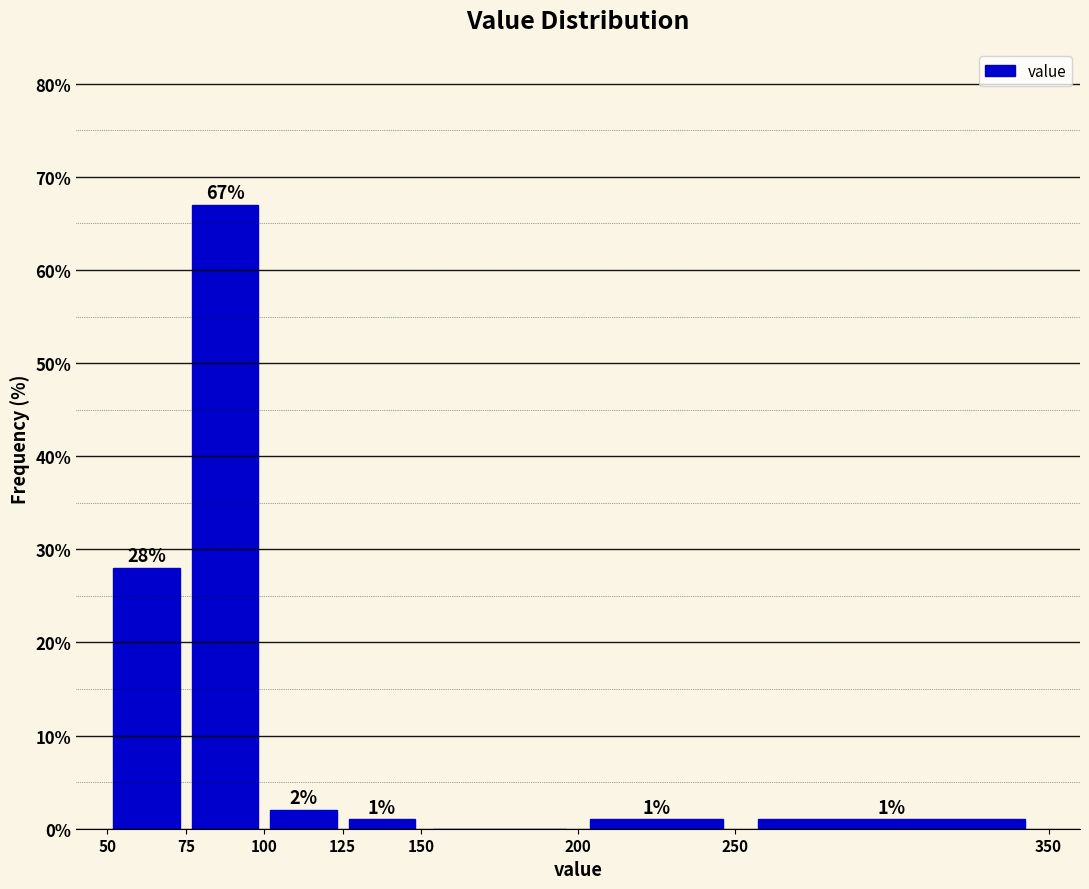

Over which range of the x-axis is the bar tallest?

75 to 100